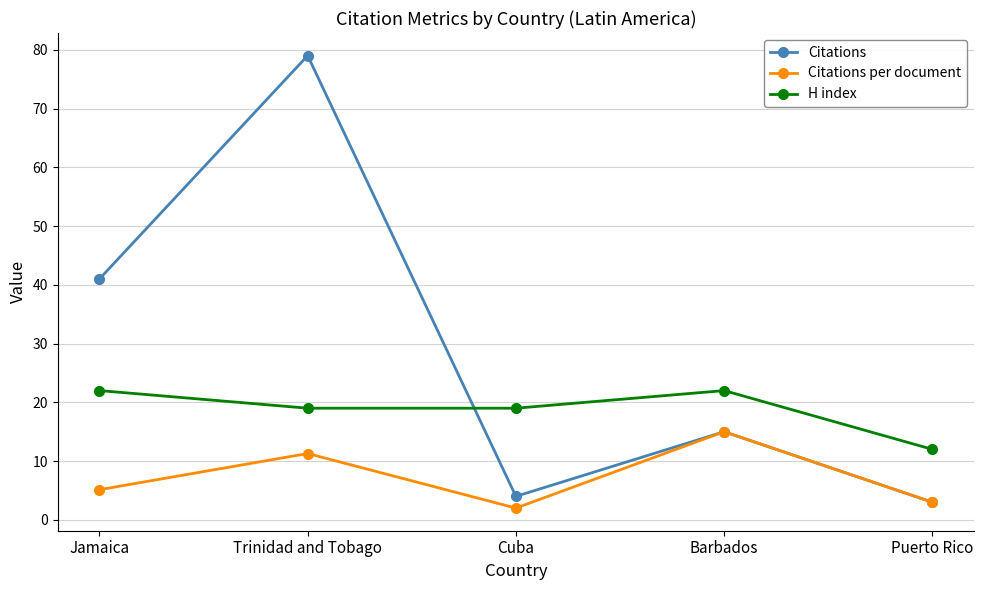

Which category has the lowest value in the Citations per document series?

Cuba